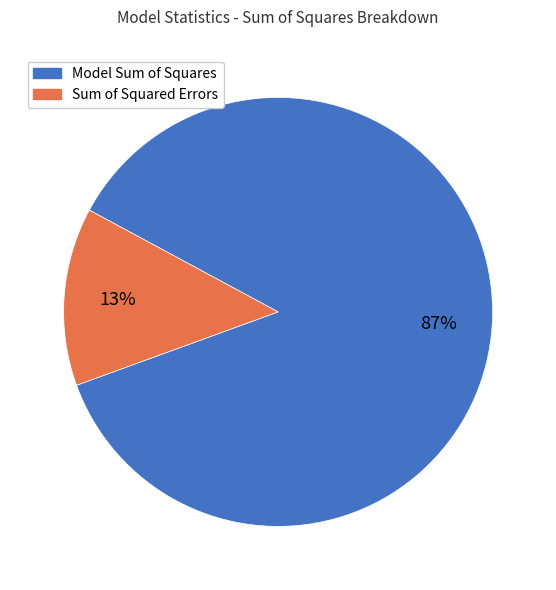

To the nearest percent, what portion does Sum of Squared Errors represent?

13%